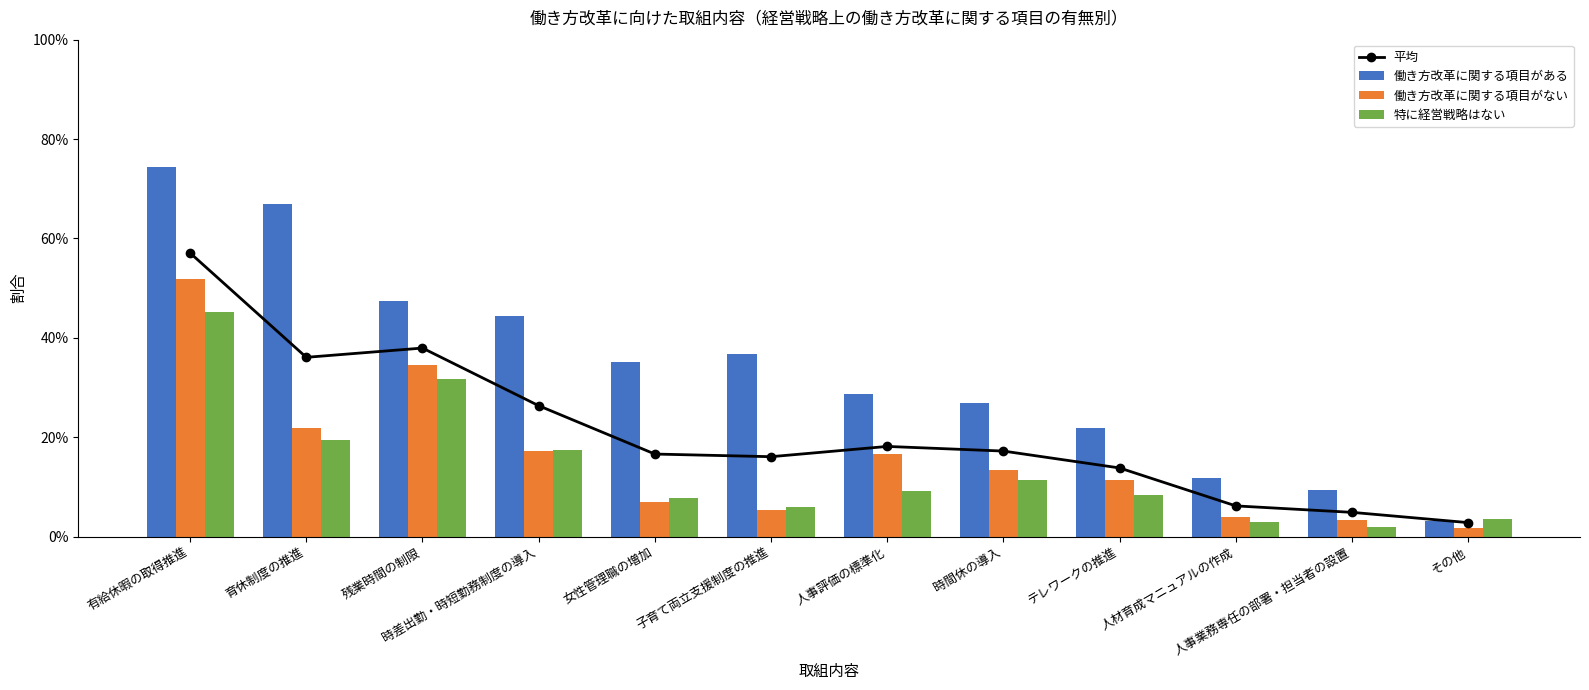

Reading left to right, extract all data points from this chart.

平均: 0.6	0.4	0.4	0.3	0.2	0.2	0.2	0.2	0.1	0.1	0.0	0.0
働き方改革に関する項目がある: 0.7	0.7	0.5	0.4	0.4	0.4	0.3	0.3	0.2	0.1	0.1	0.0
働き方改革に関する項目がない: 0.5	0.2	0.3	0.2	0.1	0.1	0.2	0.1	0.1	0.0	0.0	0.0
特に経営戦略はない: 0.5	0.2	0.3	0.2	0.1	0.1	0.1	0.1	0.1	0.0	0.0	0.0